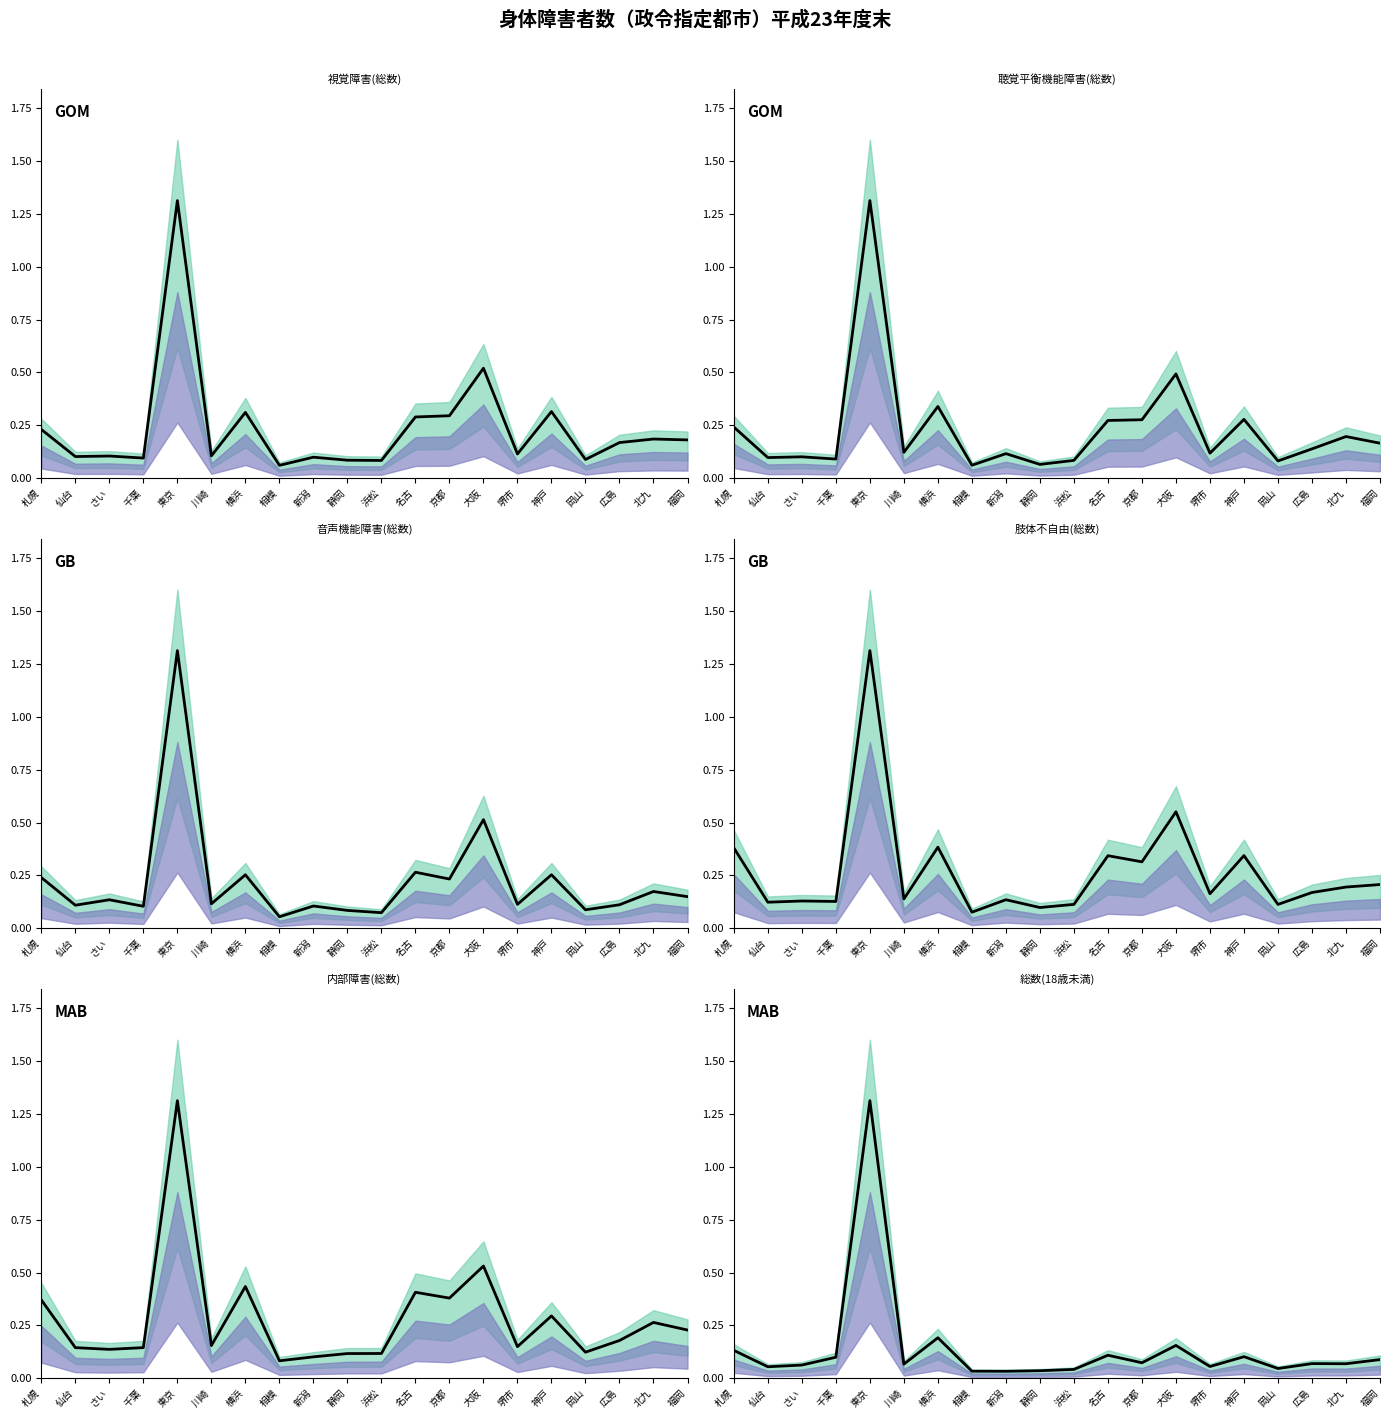

What is the difference between the maximum and minimum values in the 聴覚平衡機能障害(総数) series?

1.3